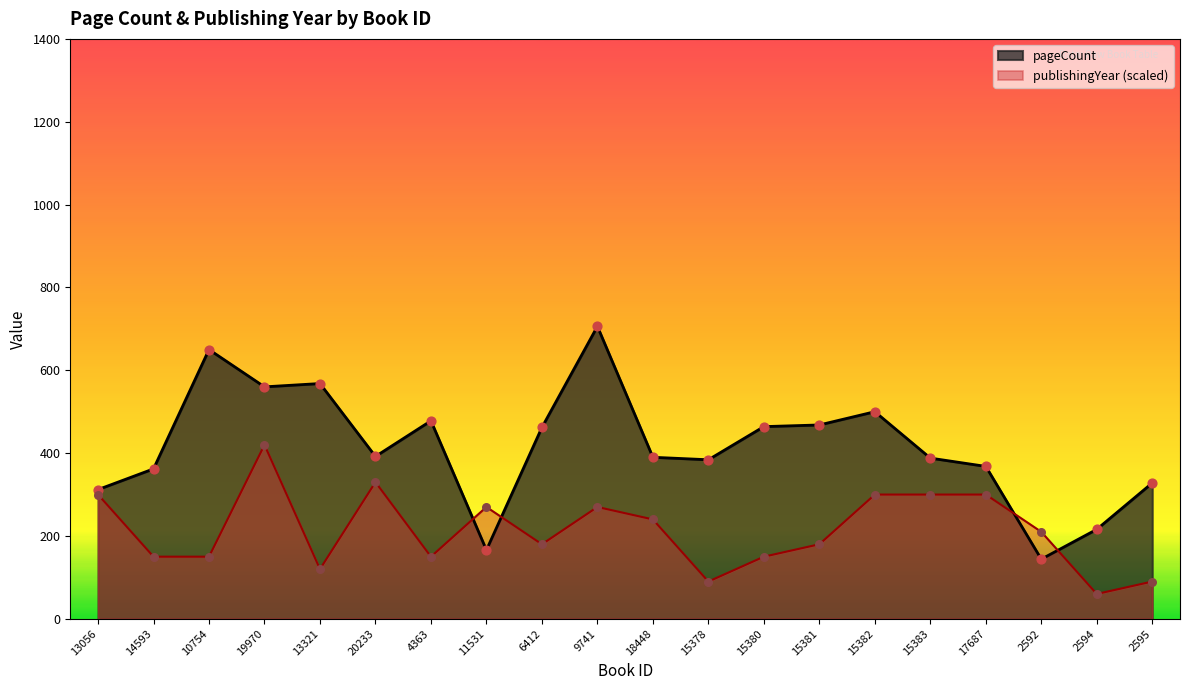

Which series has the widest spread of Y values?

pageCount